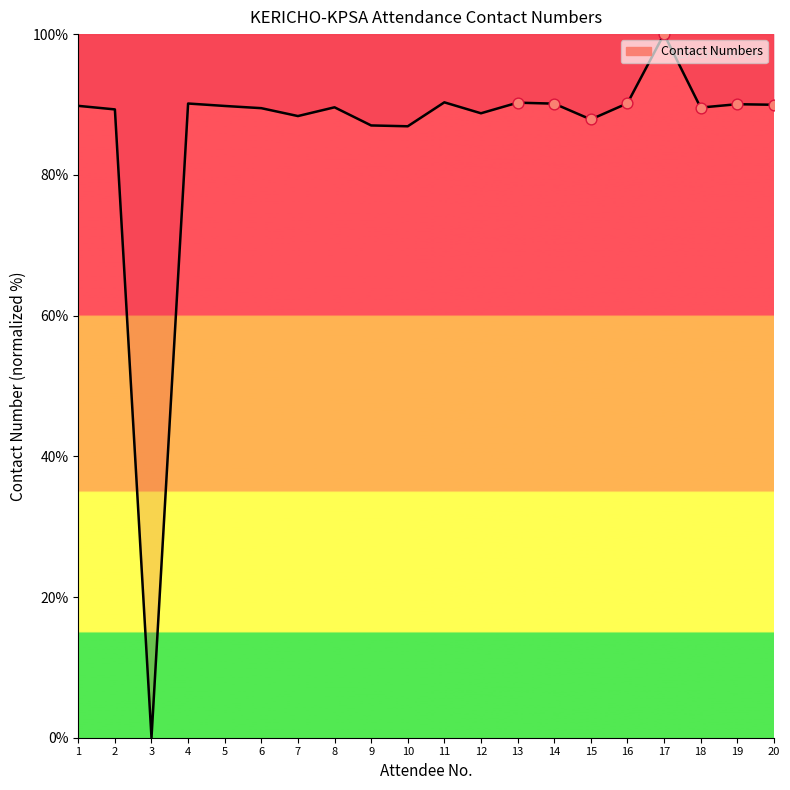

What is the change in value from 6 to 19?

+0.6